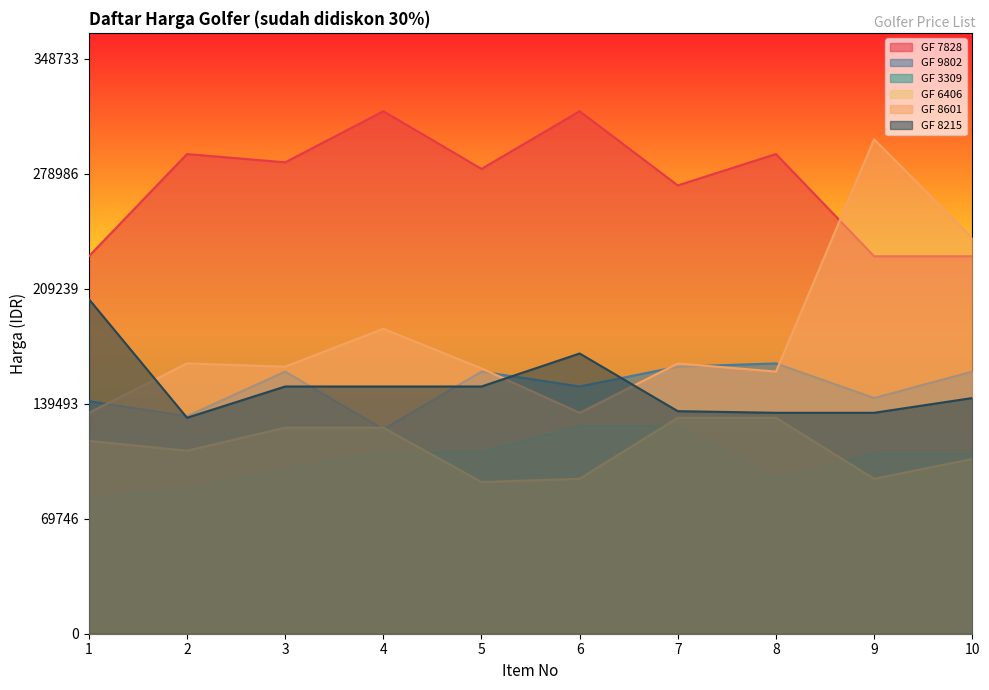

What is the total value across all series at 8?

973210